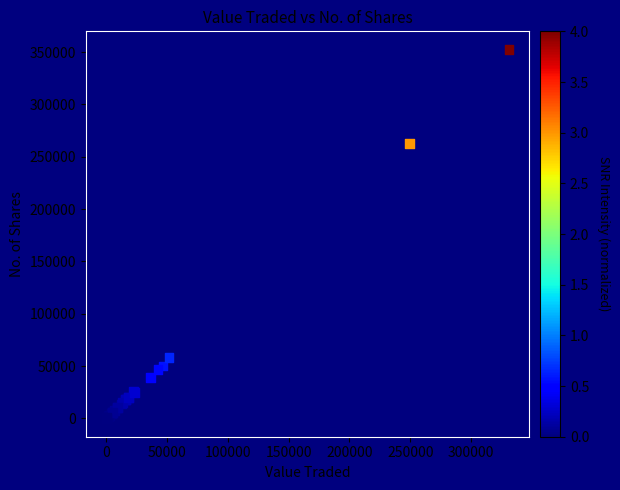

What Y value in the scatter plot is closest to 176169?

262639